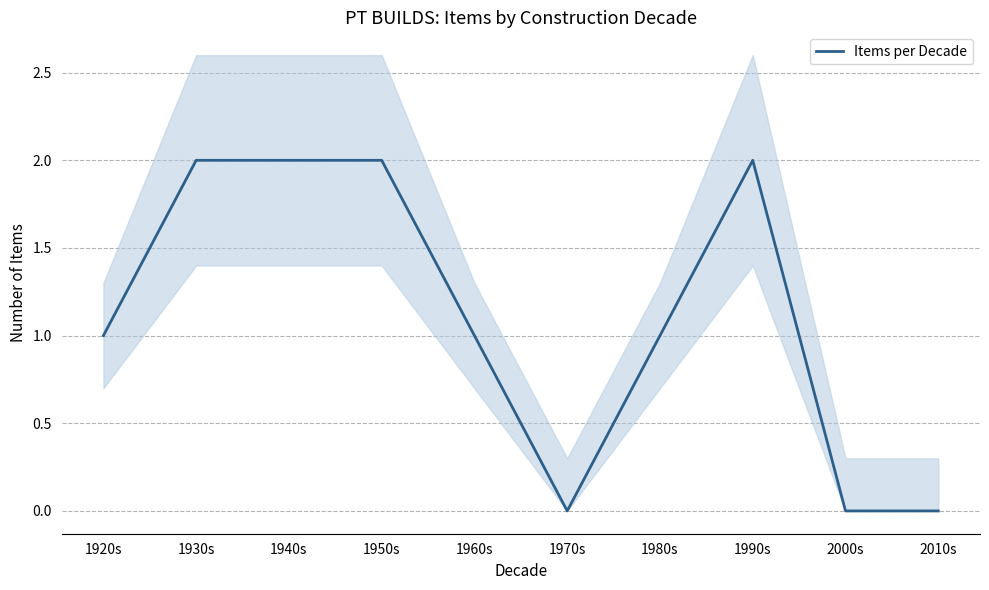

Between 1960s and 1950s, which is larger?

1950s